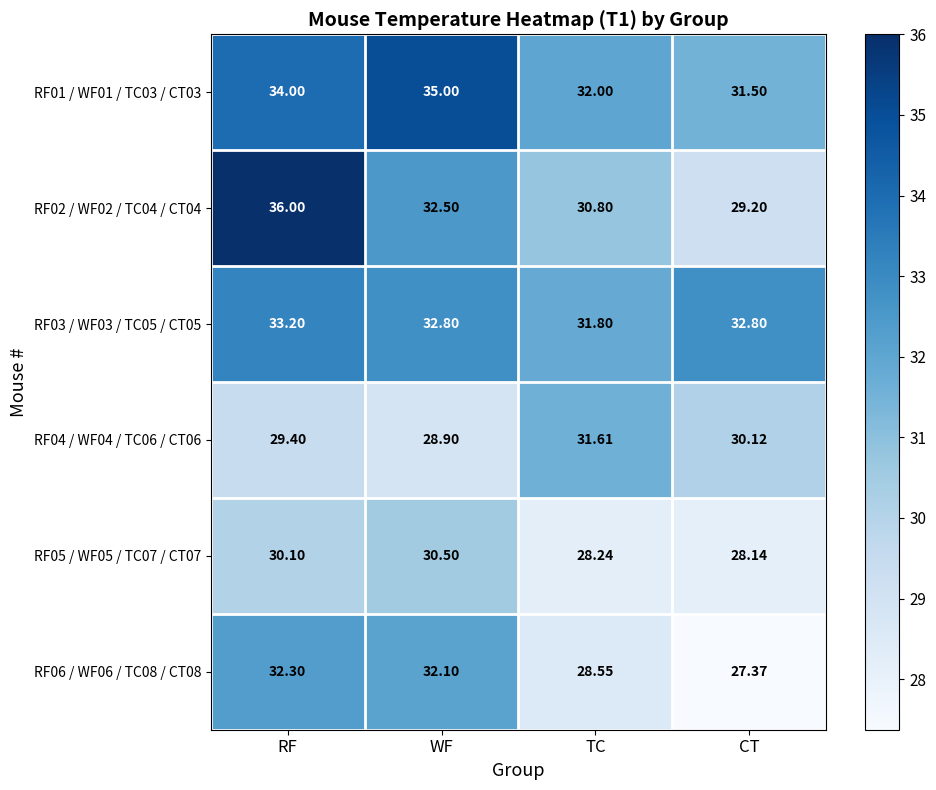

Where is RF04 / WF04 / TC06 / CT06 nearest to the value 30?

CT